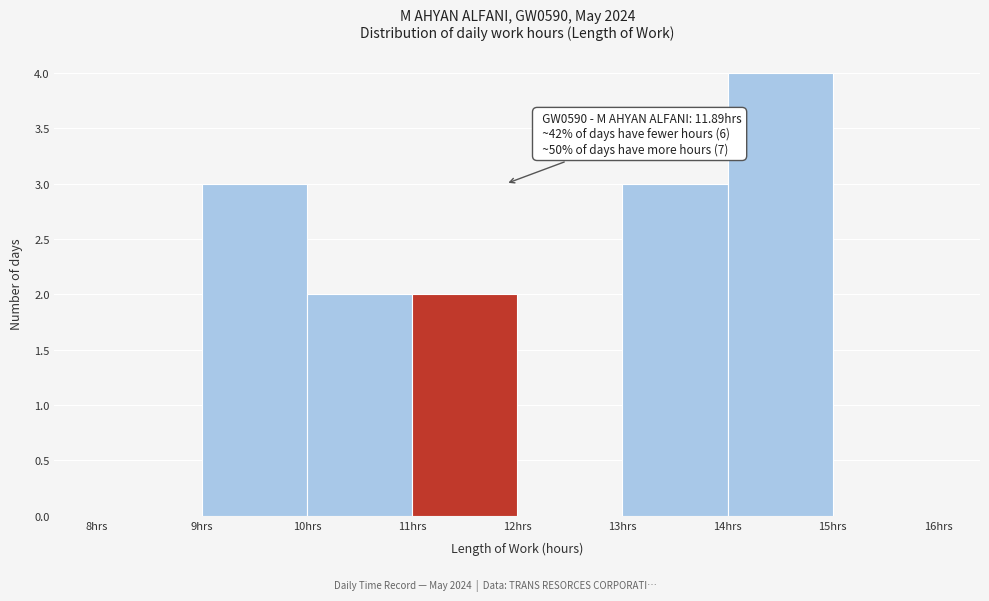

Which range on the x-axis has the tallest bar?

14 to 15